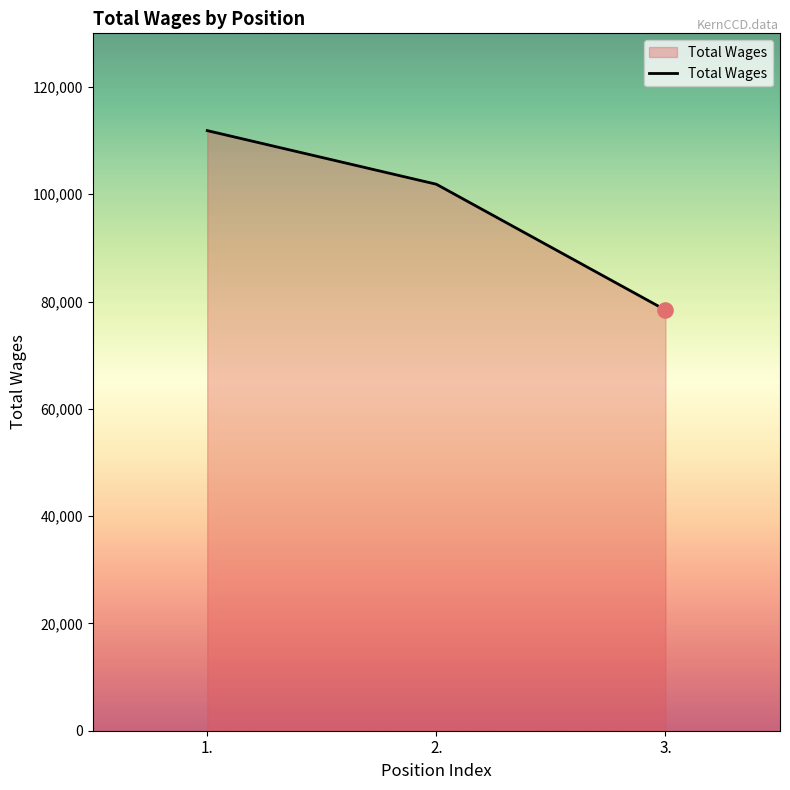

Approximately how many times larger is the value at 1. compared to 2.?

1.1